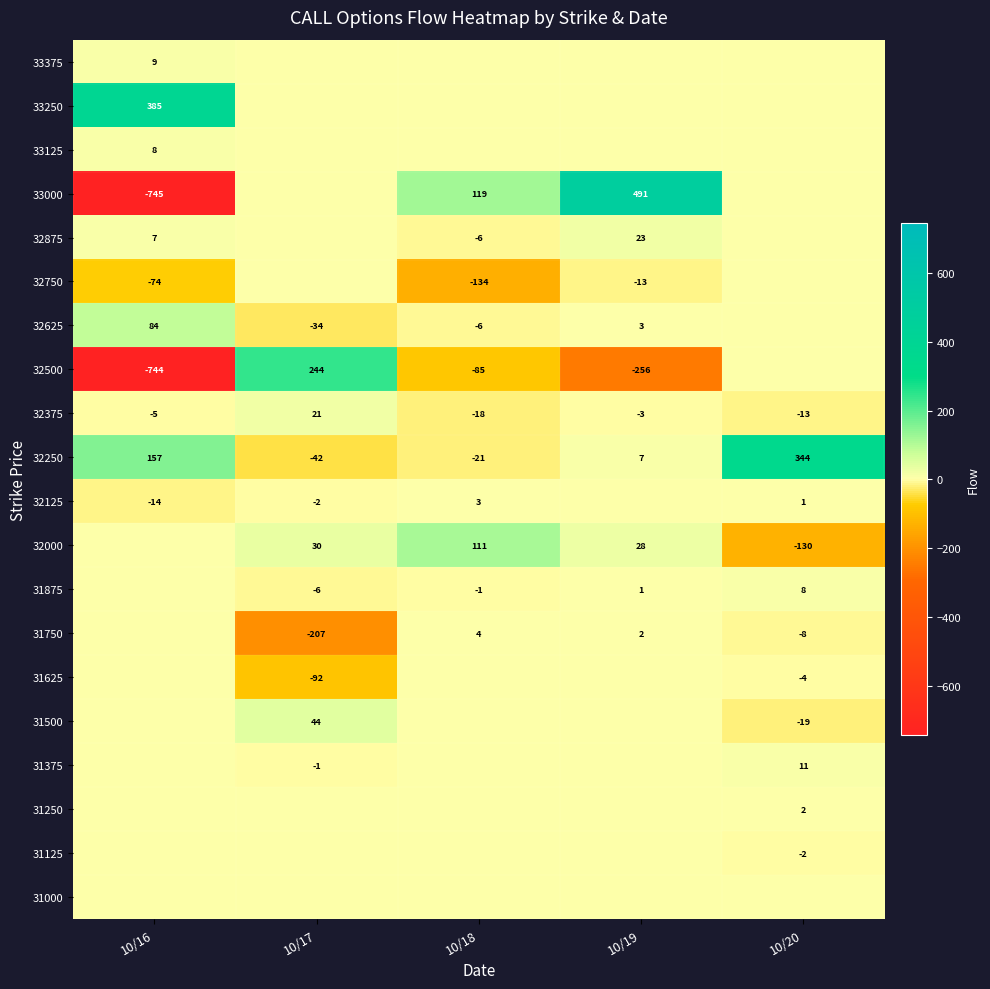

At which label is 32375 closest to 1?

10/19